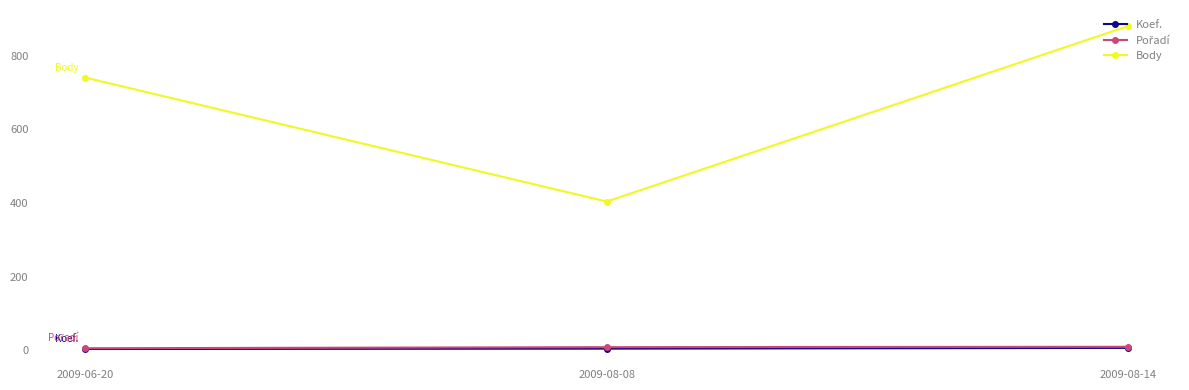

At which label is Body closest to 642?

2009-06-20